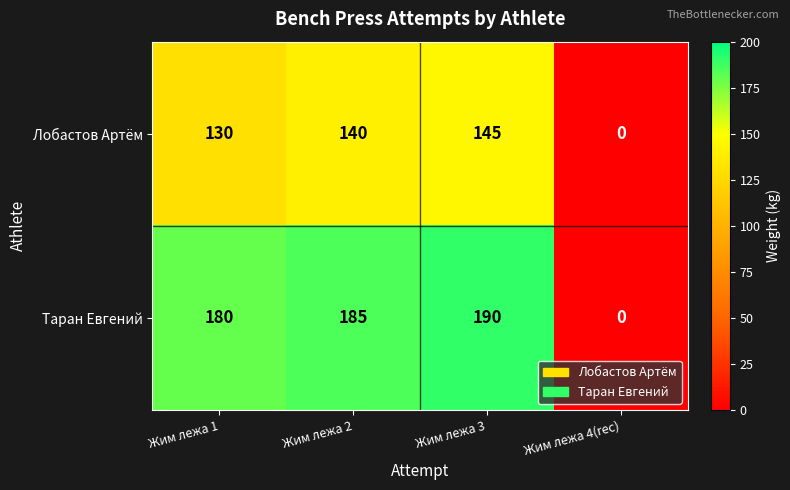

Where is Таран Евгений nearest to the value 95?

Жим лежа 1